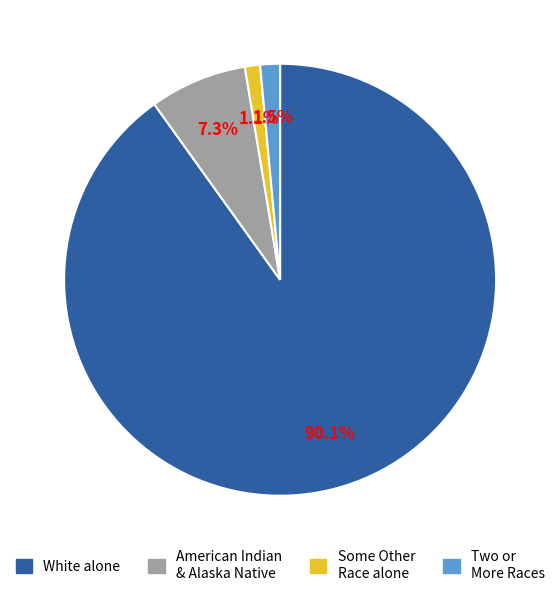

Is there any slice that represents more than half of the pie?

Yes